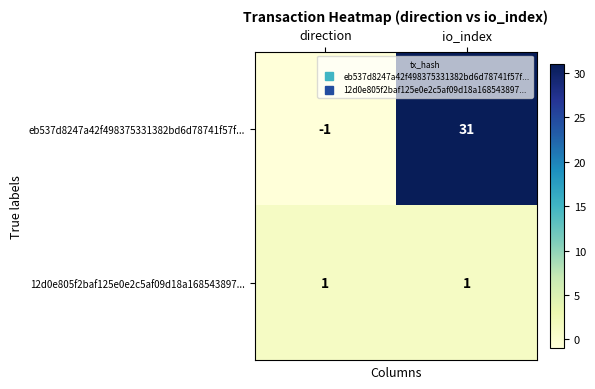

Reading right to left, extract all data points from this chart.

eb537d8247a42f498375331382bd6d78741f57f...: io_index=31	direction=-1
12d0e805f2baf125e0e2c5af09d18a168543897...: io_index=1	direction=1